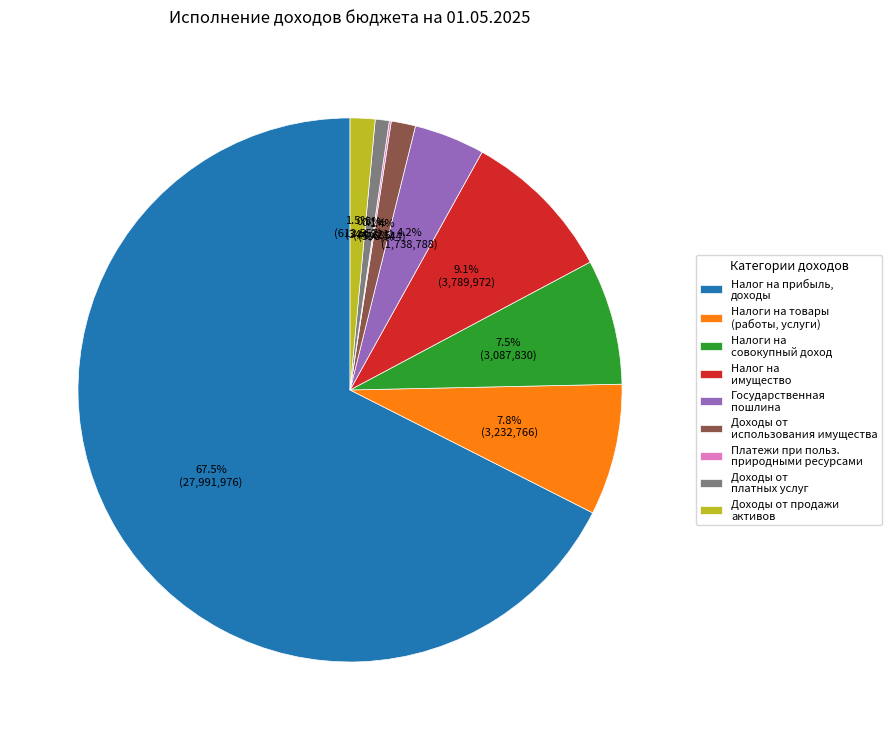

Is there any slice that represents more than half of the pie?

Yes